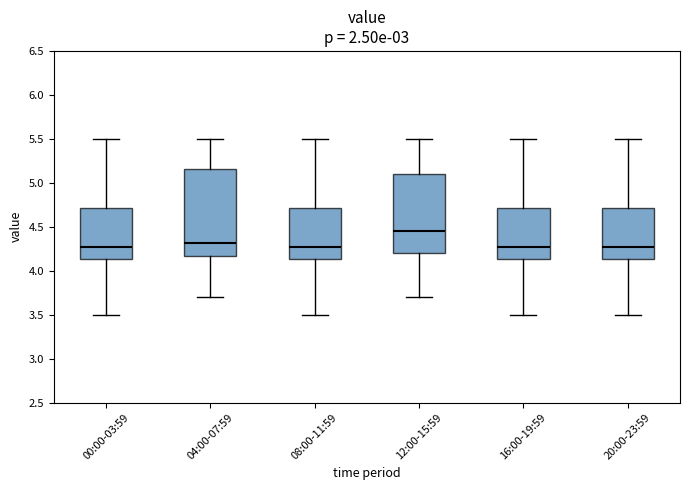

Comparing the boxes themselves (not the whiskers), which one is the tallest?

04:00-07:59